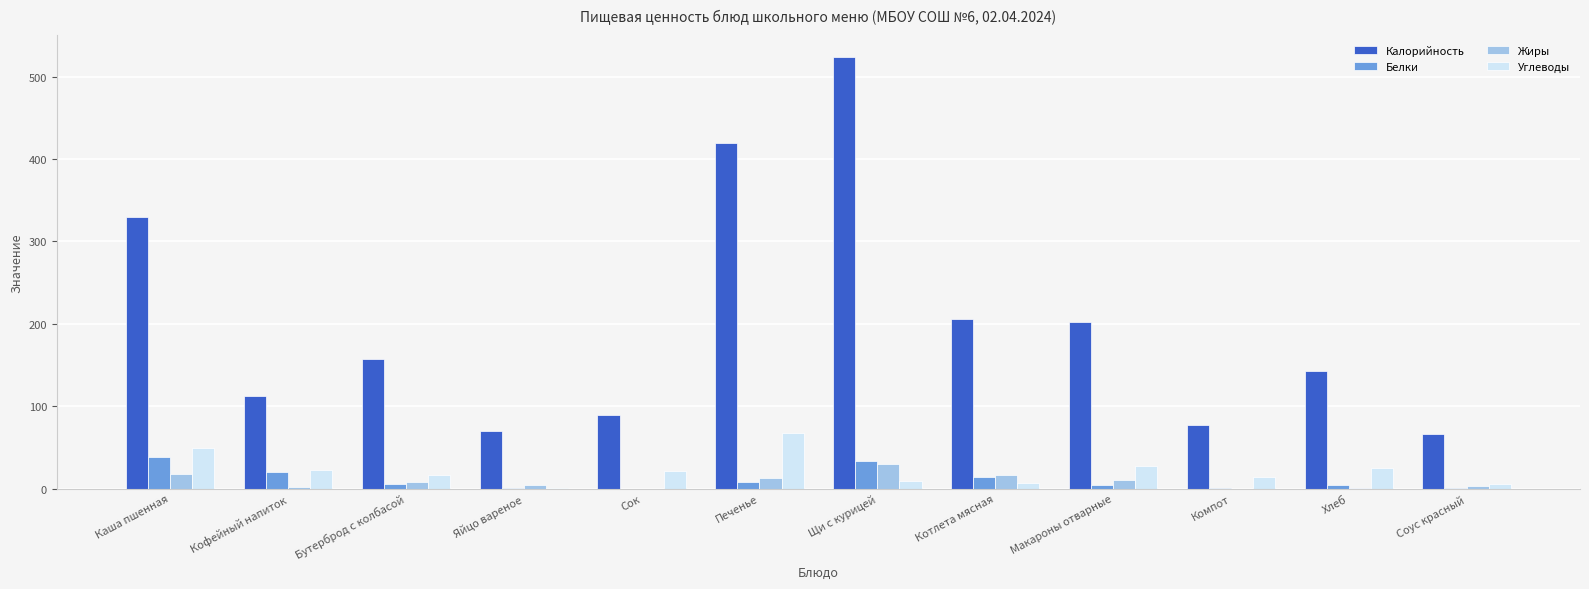

Is the value of Жиры at Хлеб greater than the value of Белки at Печенье?

No